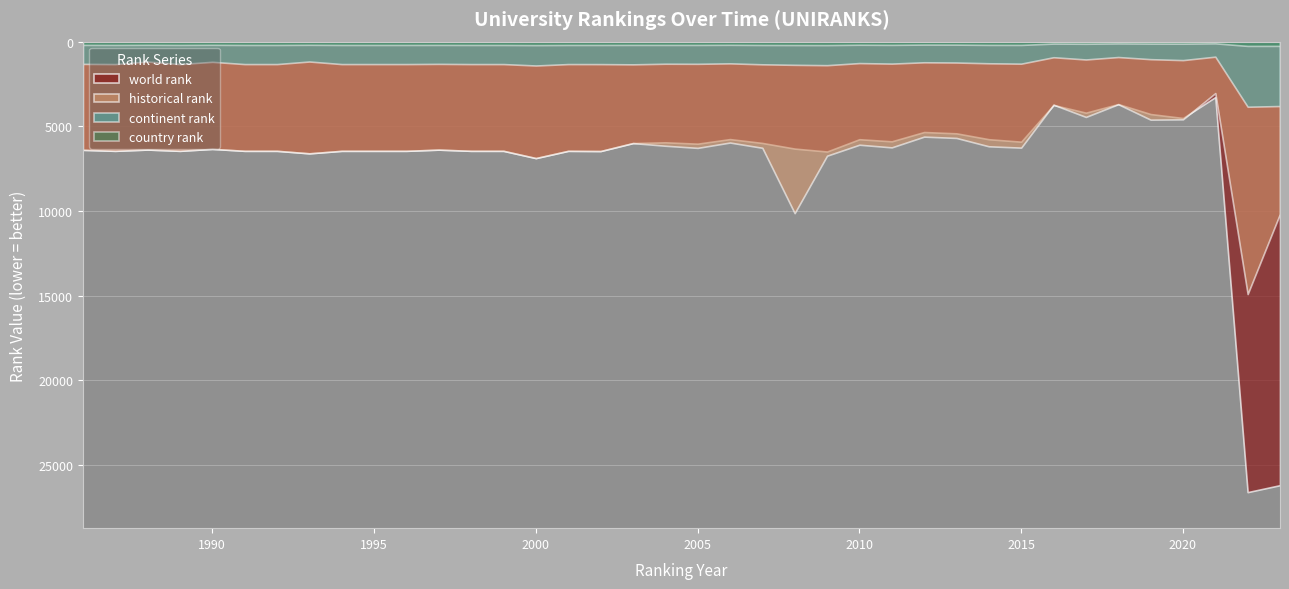

The continent rank series shows 1192.0 at 1990. True or false?

True